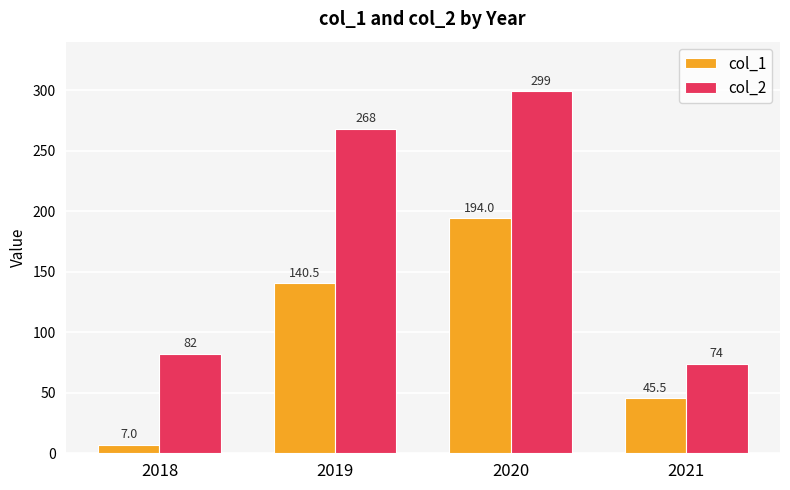

Are the bars horizontal?

No